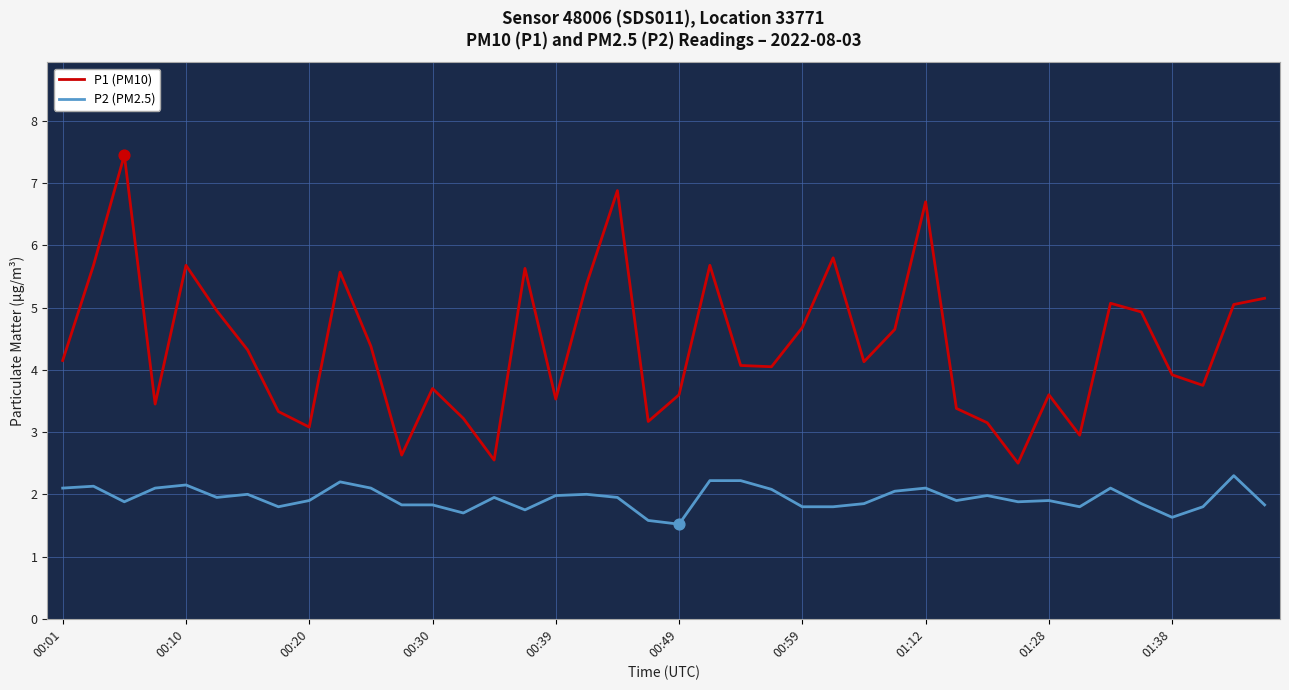

Which series has the widest spread of values?

P1 (PM10)